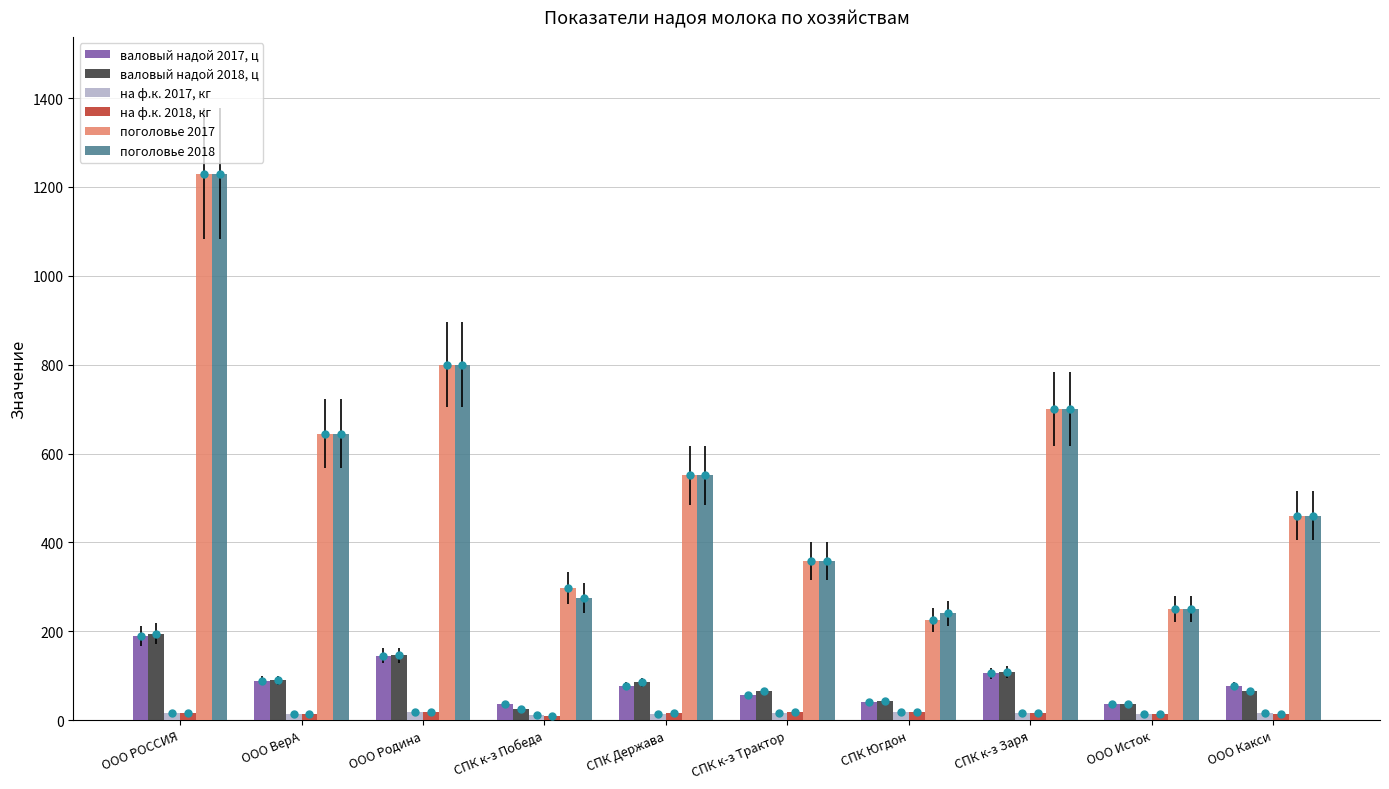

How many categories are shown in the chart?

10